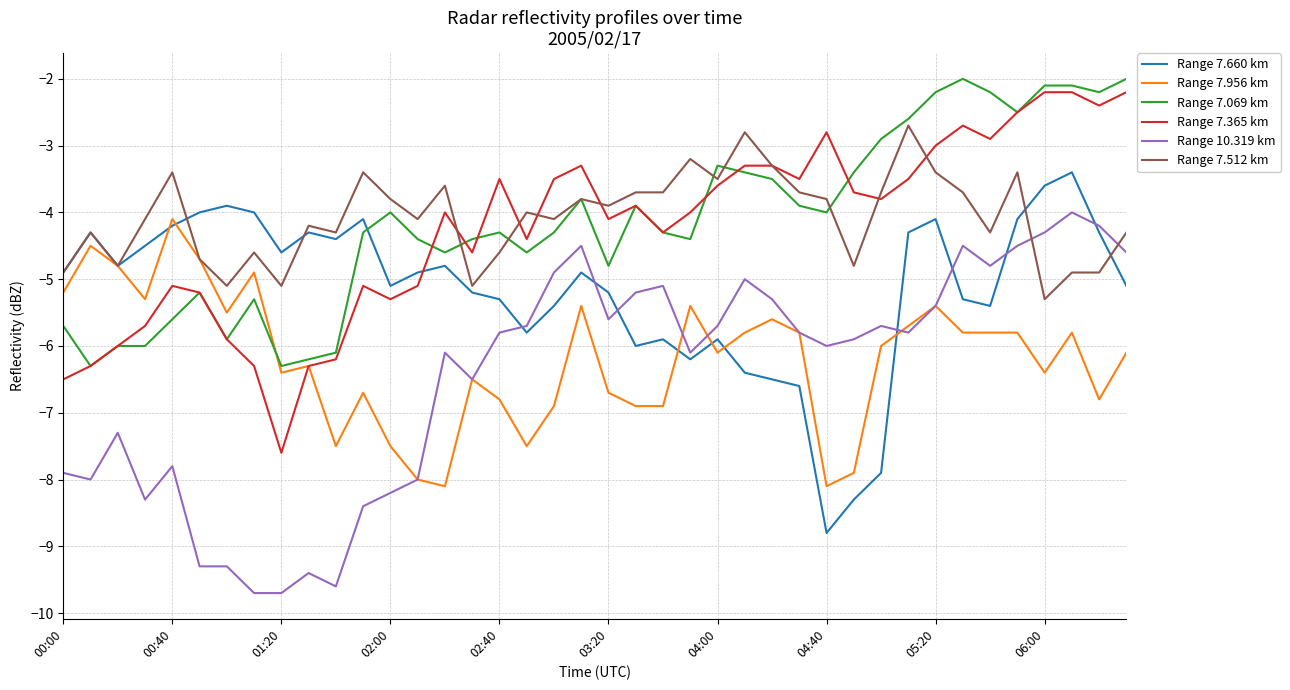

What is the maximum value for Range 7.069 km?

-2.0